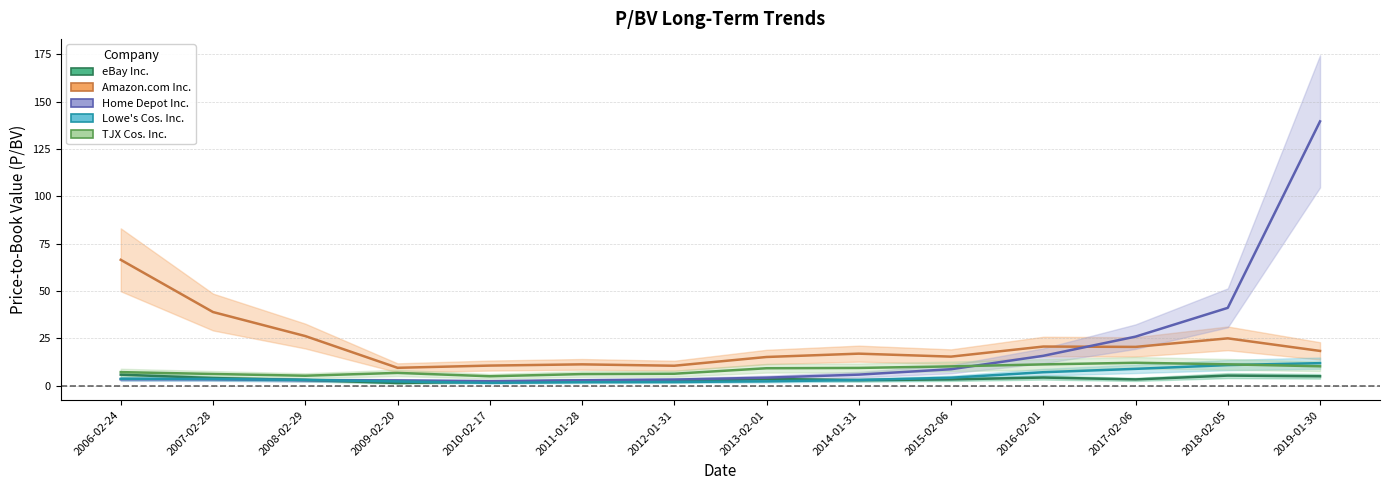

List the series in order of their peak value, lowest first.

eBay Inc., Lowe''s Cos. Inc., TJX Cos. Inc., Amazon.com Inc., Home Depot Inc.